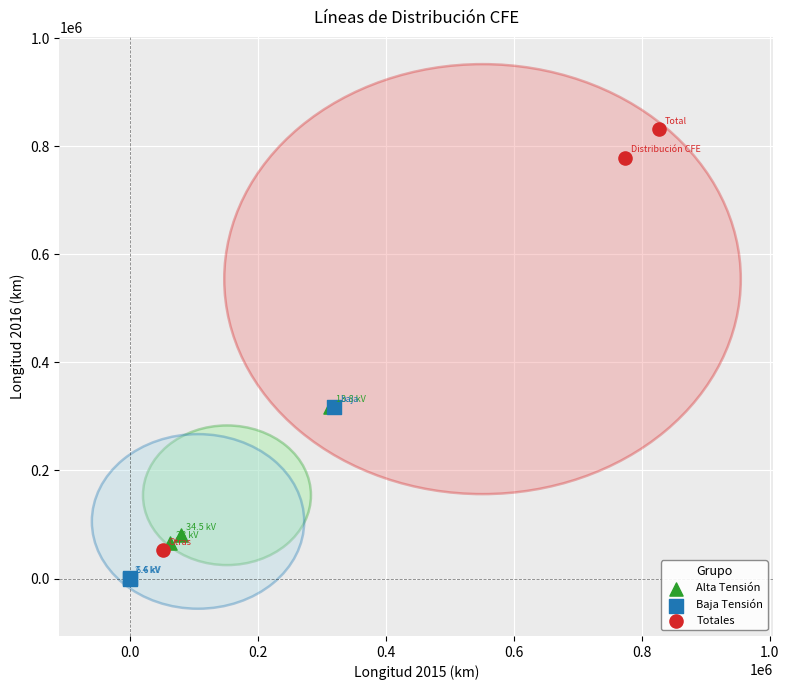

Which series contains the lowest Y value?

Baja Tensión